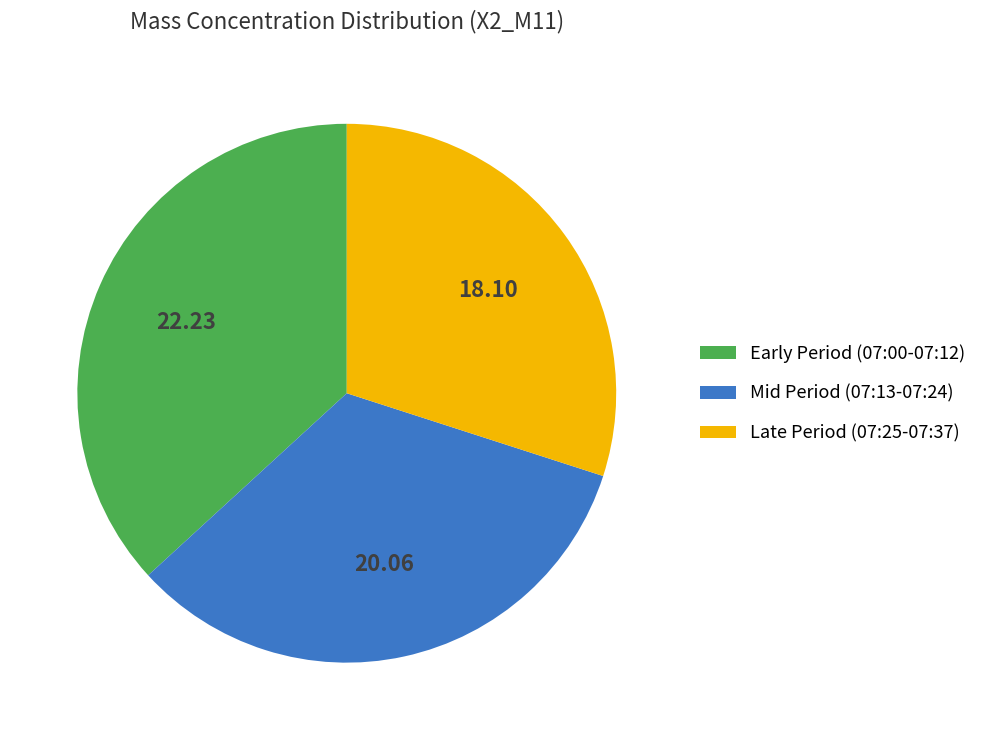

How many segments does this pie chart have?

3